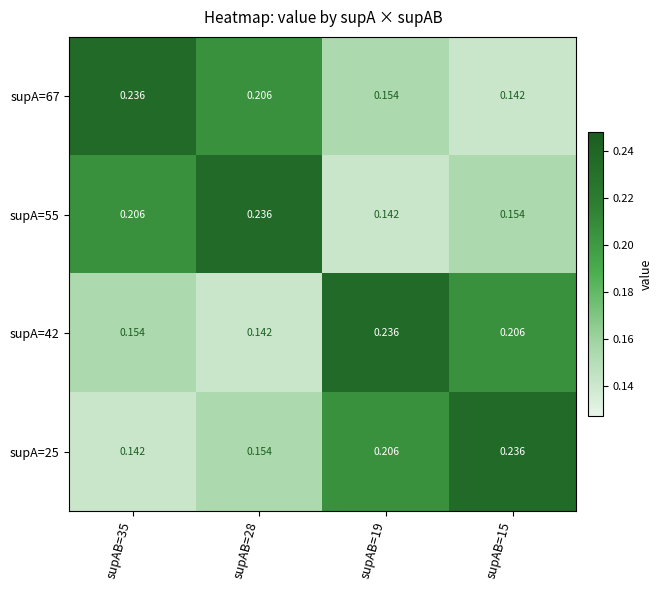

Is the value of supA=67 at supAB=28 greater than the value of supA=25 at supAB=15?

No